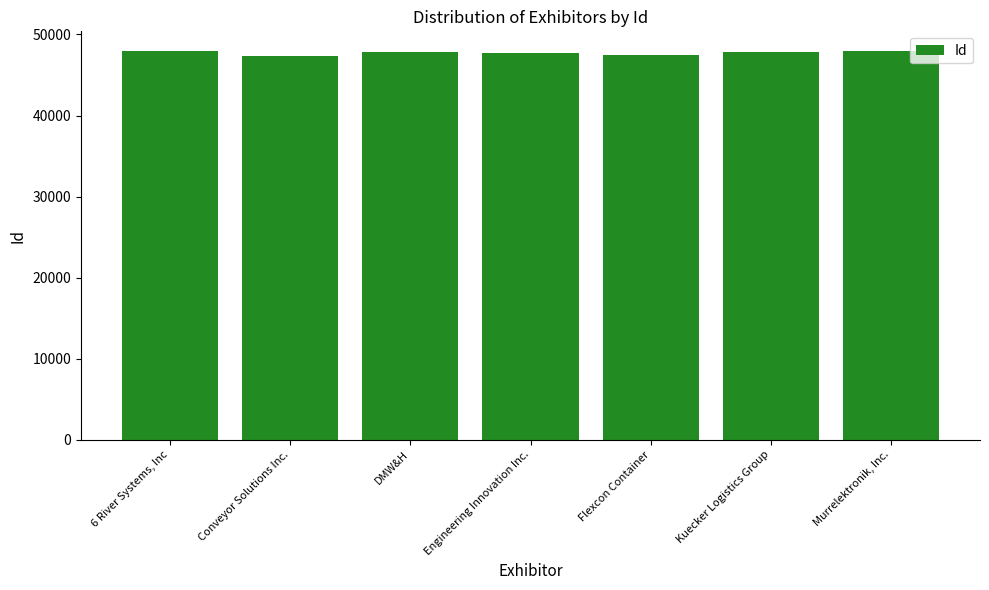

Rank the categories by value from highest to lowest.

Murrelektronik, Inc., 6 River Systems, Inc, Kuecker Logistics Group, DMW&H, Engineering Innovation Inc., Flexcon Container, Conveyor Solutions Inc.